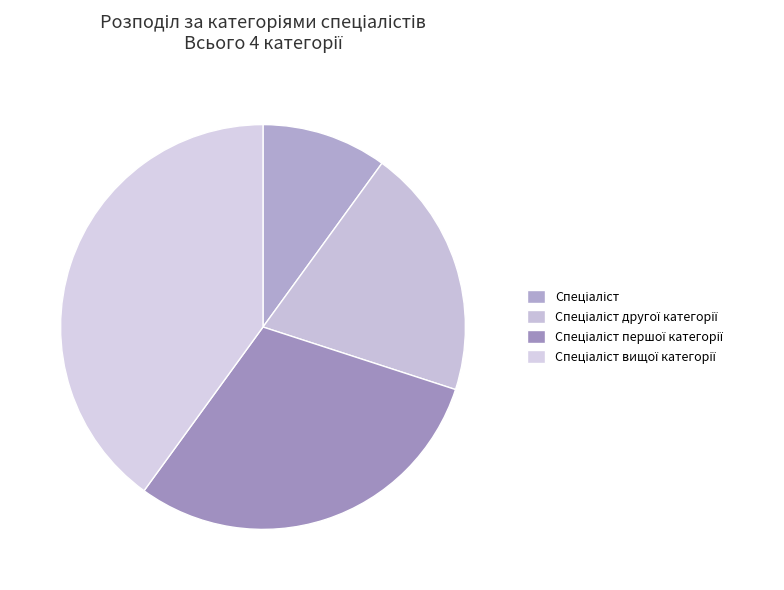

True or false: Спеціаліст accounts for 10% of the total.

True